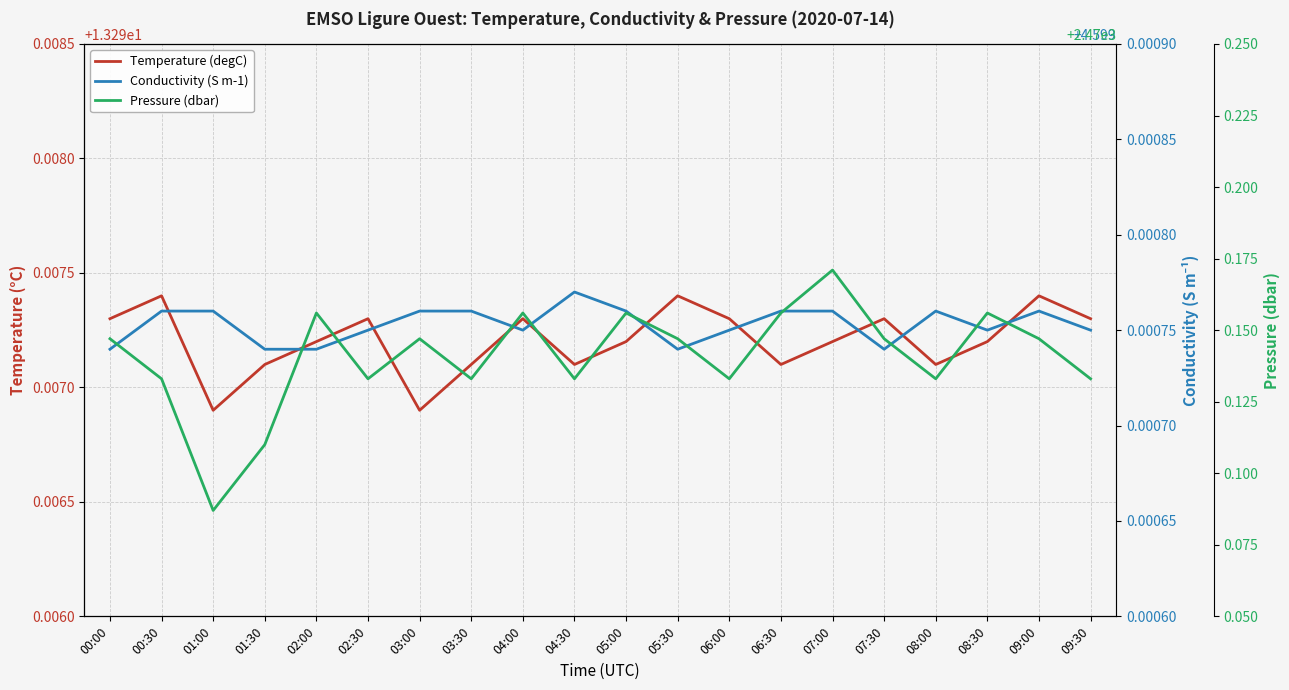

True or false: Conductivity (S m-1) and Temperature (degC) intersect in this chart.

False